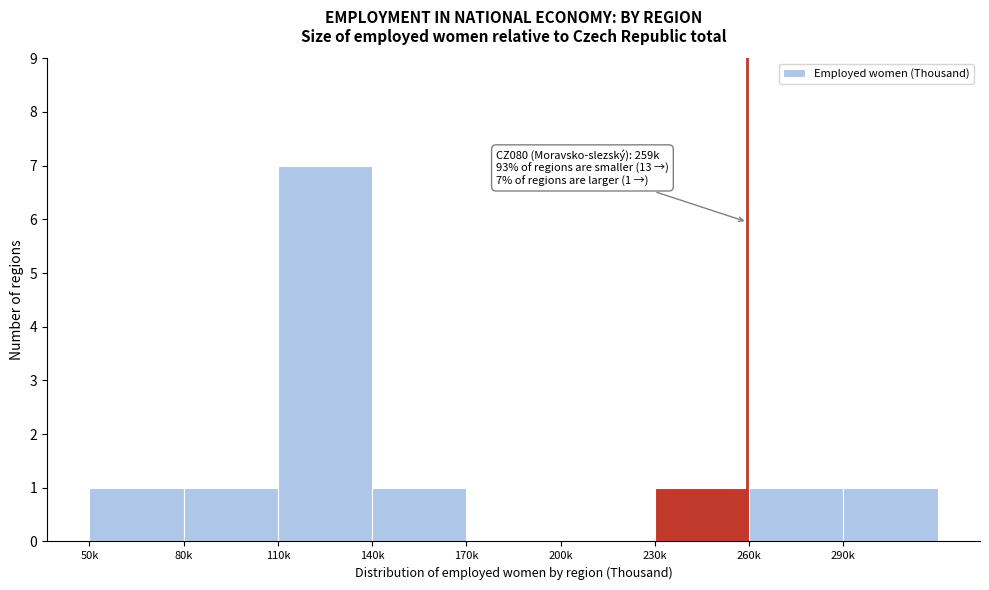

Reading right to left, transcribe all the data shown in this chart.

290k=1	260k=1	230k=1	200k=0	170k=0	140k=1	110k=7	80k=1	50k=1